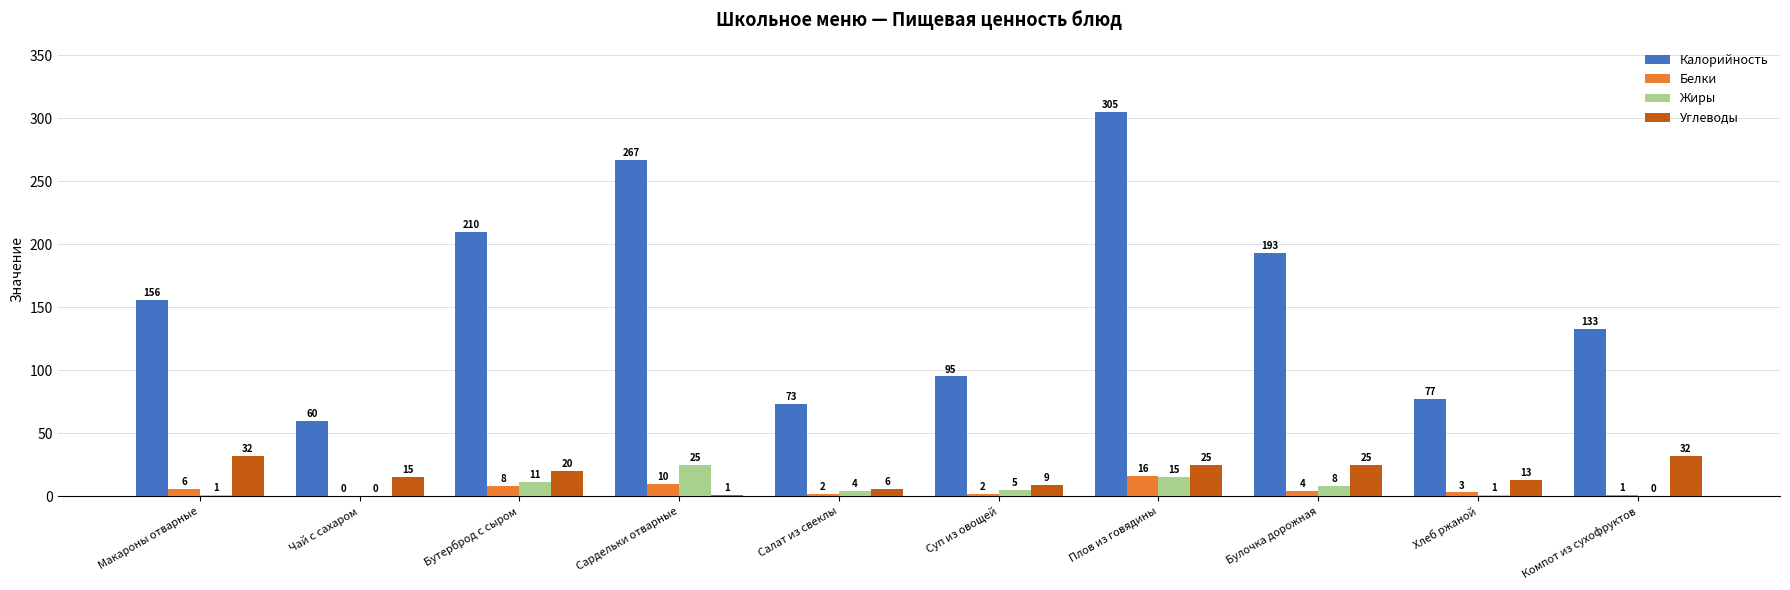

What is the sum of the Углеводы values at Макароны отварные and Плов из говядины?

57